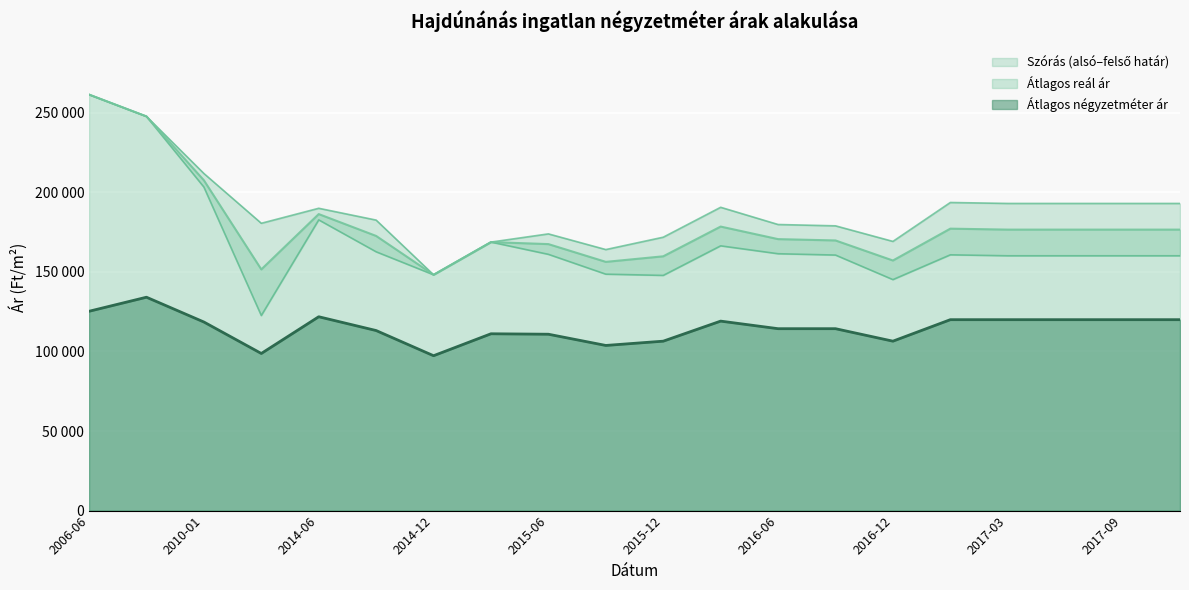

What is the difference between the maximum and minimum values in the Átlagos négyzetméter ár series?

36764